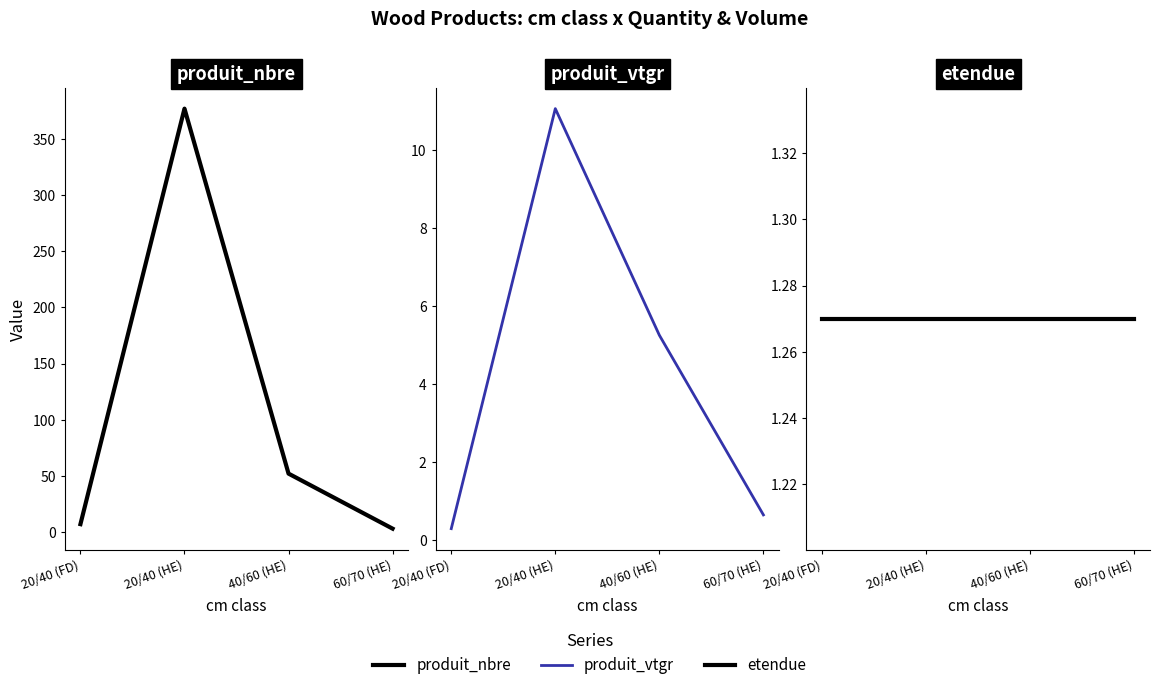

True or false: produit_nbre and produit_vtgr intersect in this chart.

False